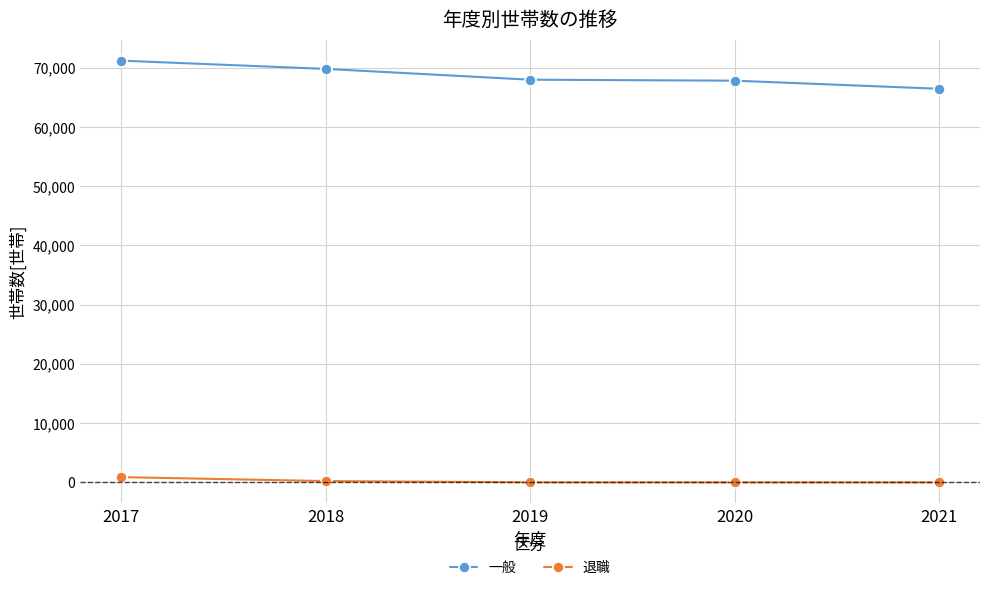

What is the sum of all 一般 values?

343279